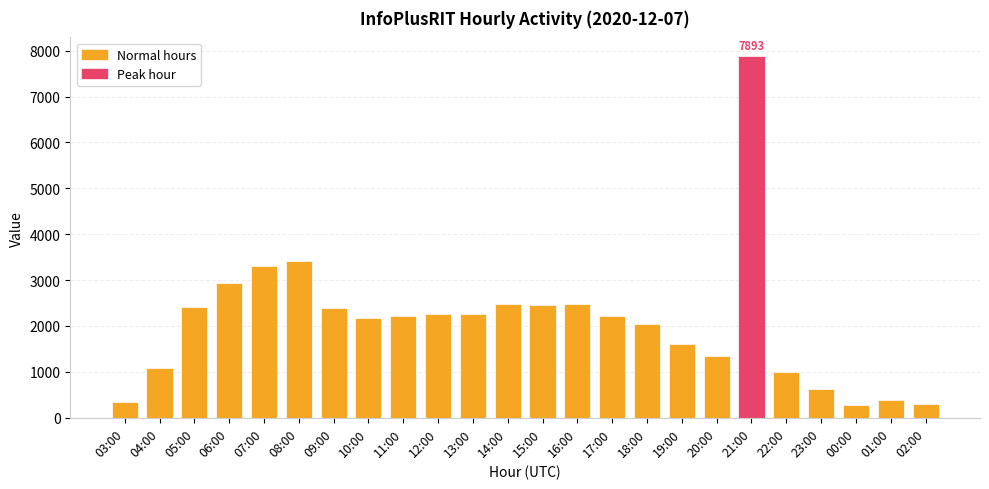

What is the label of the 6th bar from the left?

08:00